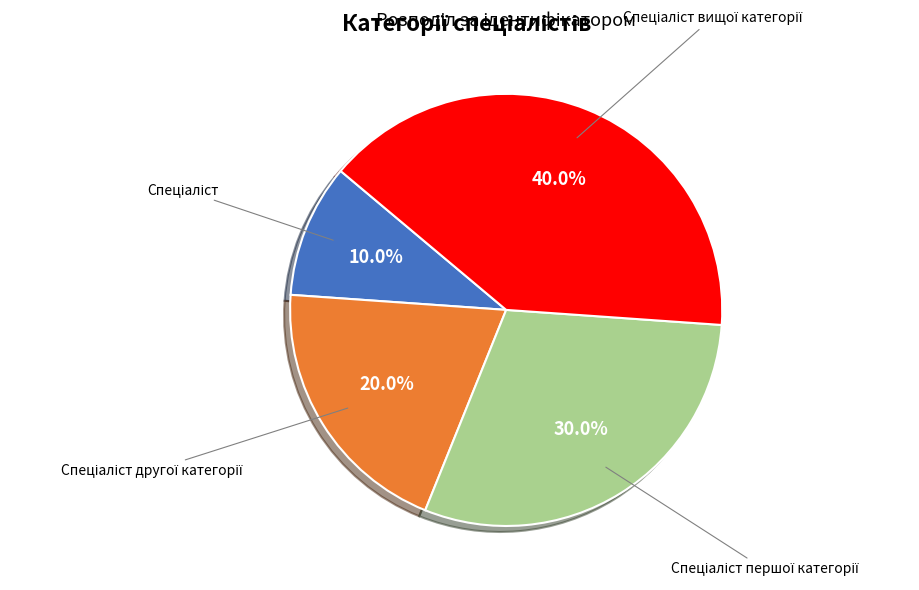

Does any single category account for the majority?

No